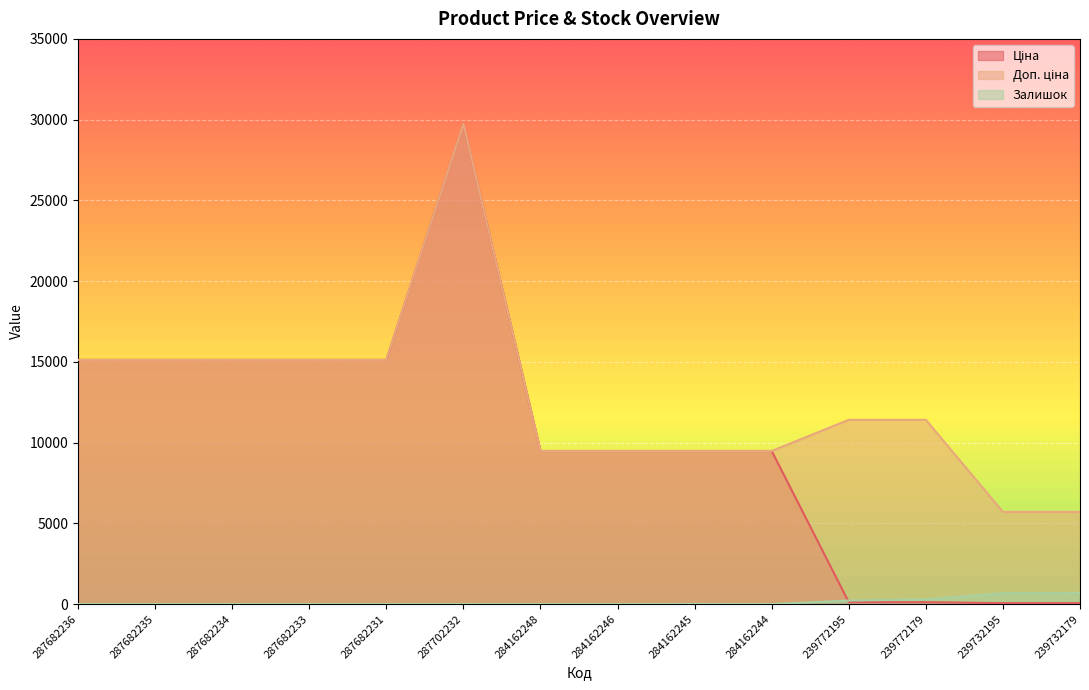

Reading right to left, extract all data points from this chart.

Ціна: 239732179=57.0	239732195=57.0	239772179=114.1	239772195=114.1	284162244=9480.1	284162245=9480.1	284162246=9480.1	284162248=9480.1	287702232=29747.2	287682231=15120.0	287682233=15120.0	287682234=15120.0	287682235=15120.0	287682236=15120.0
Доп. ціна: 239732179=5705.0	239732195=5705.0	239772179=11410.0	239772195=11410.0	284162244=9480.1	284162245=9480.1	284162246=9480.1	284162248=9480.1	287702232=29747.2	287682231=15120.0	287682233=15120.0	287682234=15120.0	287682235=15120.0	287682236=15120.0
Залишок: 239732179=686.0	239732195=665.0	239772179=290.0	239772195=218.0	284162244=2.0	284162245=8.0	284162246=0.0	284162248=0.0	287702232=0.0	287682231=0.0	287682233=0.0	287682234=0.0	287682235=0.0	287682236=0.0